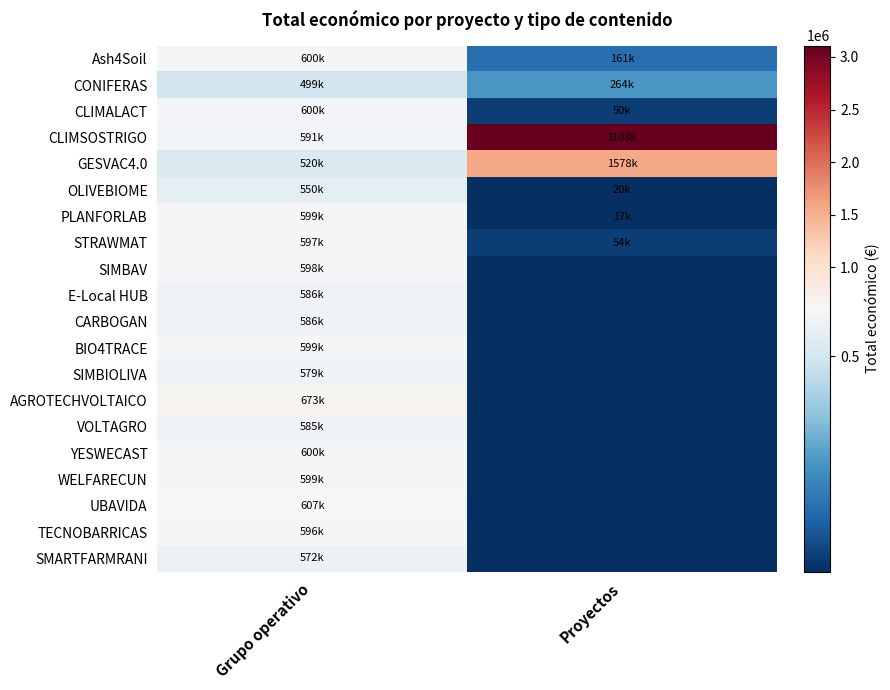

At Grupo operativo, list the series in order from smallest to largest.

CONIFERAS, GESVAC4.0, OLIVEBIOME, SMARTFARMRANI, SIMBIOLIVA, VOLTAGRO, CARBOGAN, E-Local HUB, CLIMSOSTRIGO, TECNOBARRICAS, STRAWMAT, SIMBAV, WELFARECUN, PLANFORLAB, BIO4TRACE, YESWECAST, Ash4Soil, CLIMALACT, UBAVIDA, AGROTECHVOLTAICO